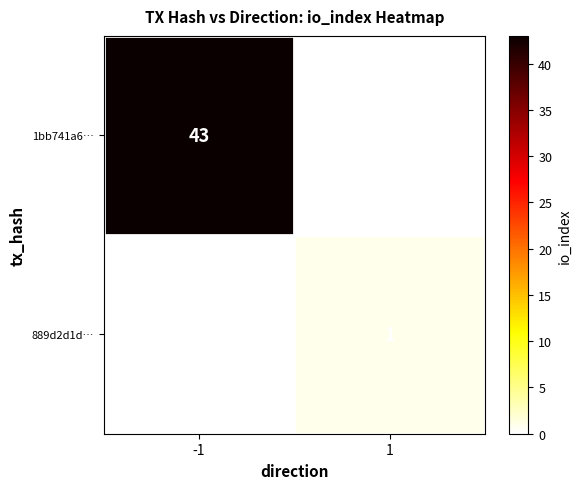

Count the number of data series in this chart.

2